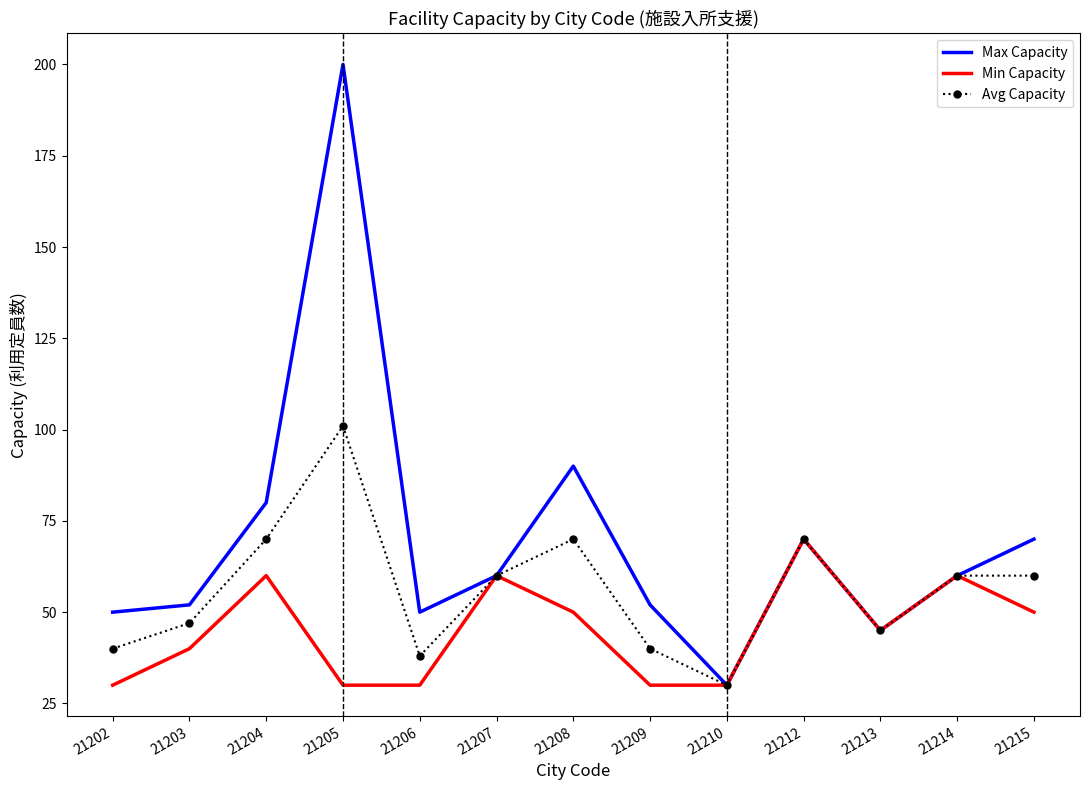

Which series has the widest spread of values?

Max Capacity